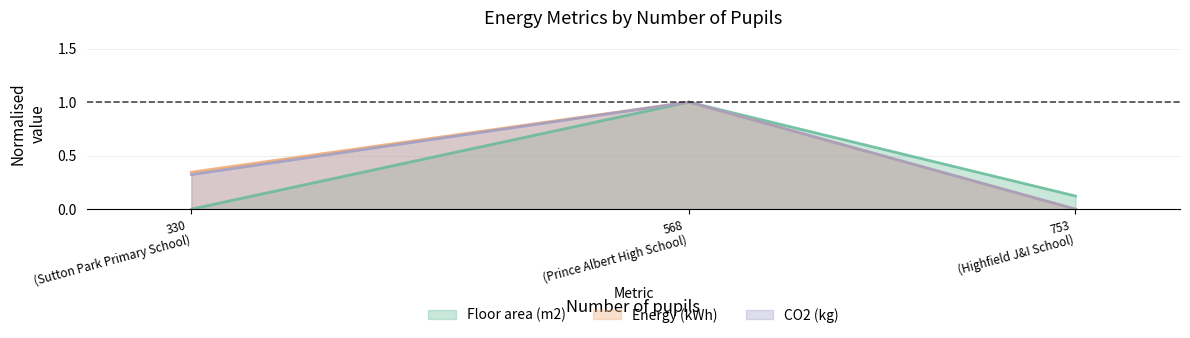

What is the greatest value displayed?

1.0